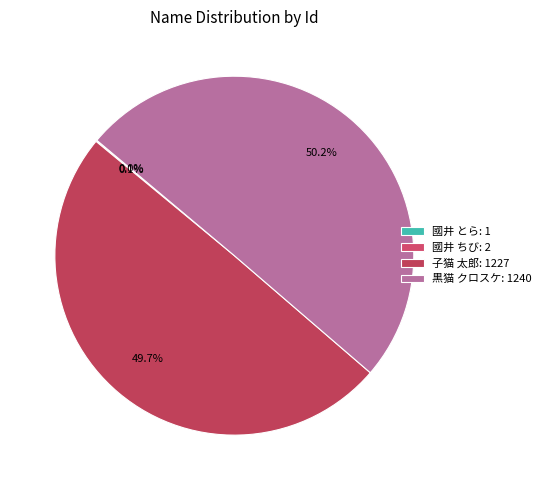

Which category accounts for the majority?

黒猫 クロスケ